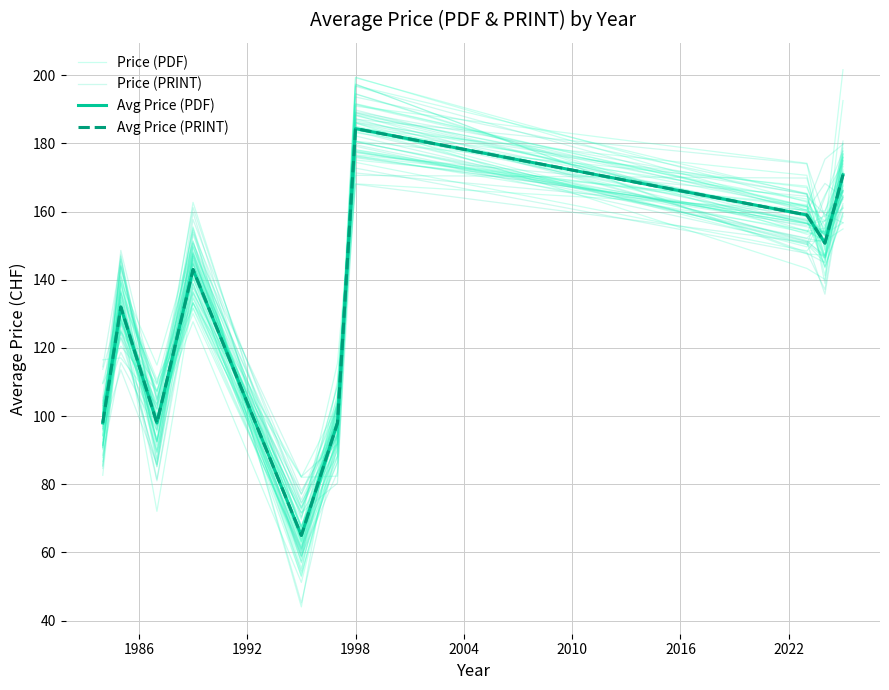

True or false: Price (PRINT) and Price (PDF) intersect in this chart.

True